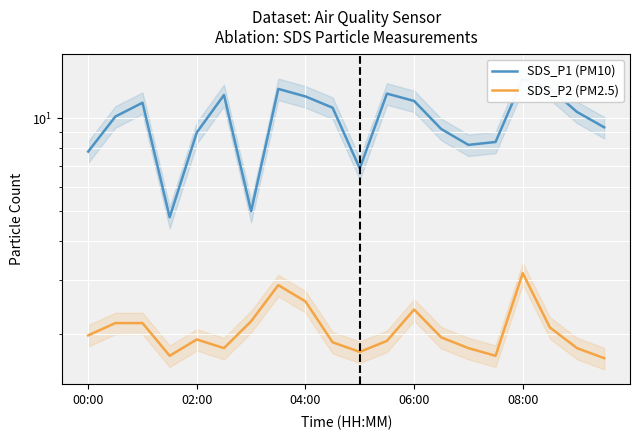

What is the total value across all series at 6?

7.2